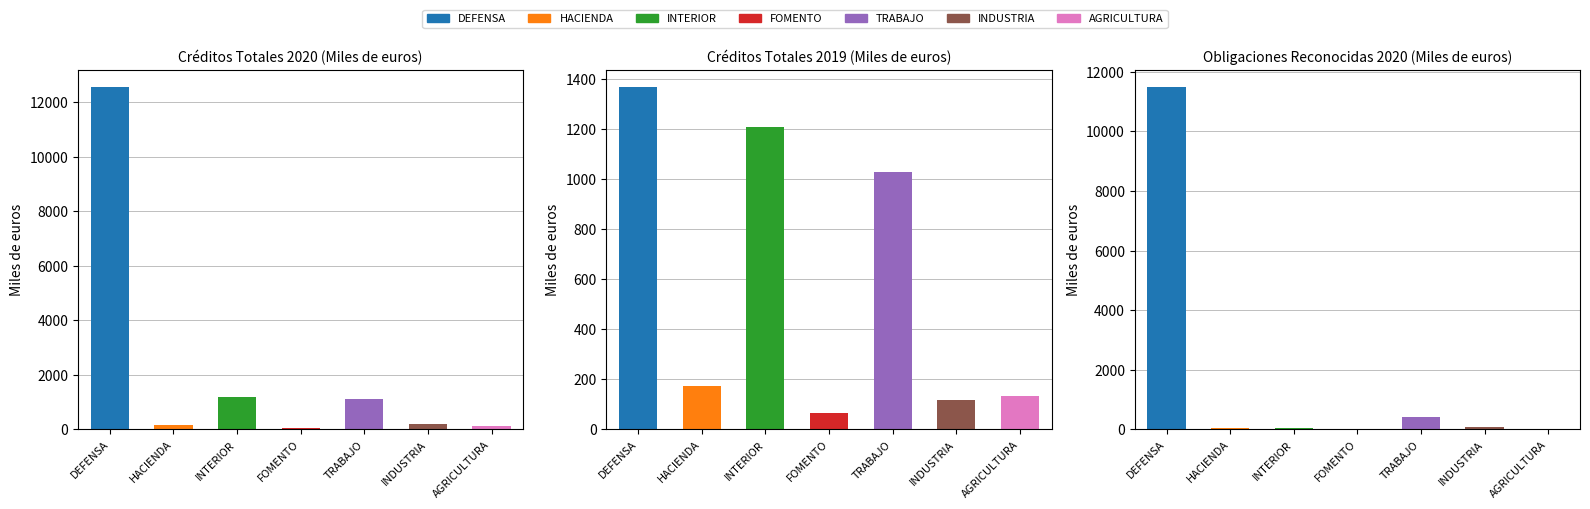

Does the chart contain stacked bars?

No